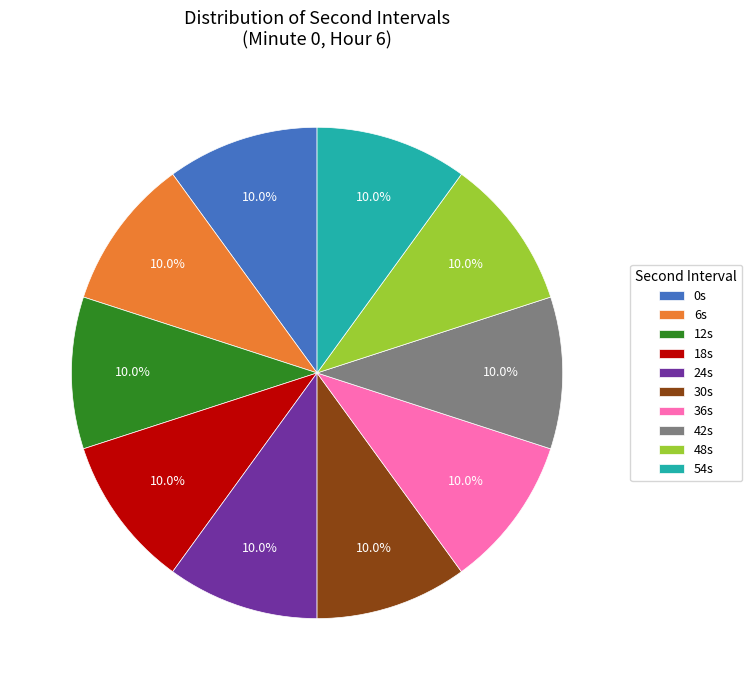

Count the number of slices in the pie.

10